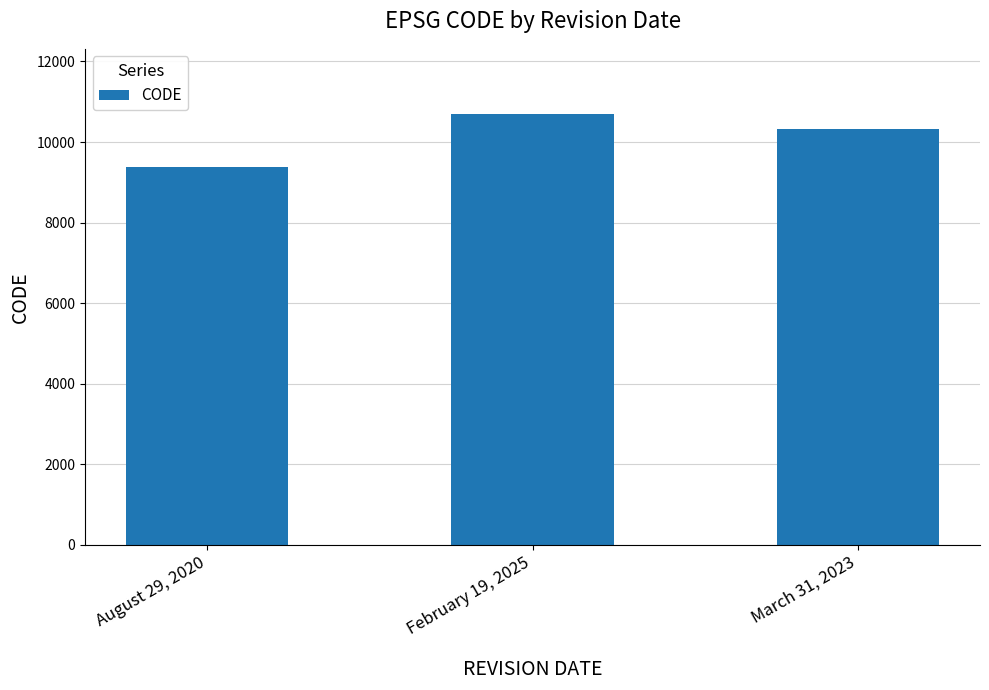

The value at March 31, 2023 is 10323. True or false?

True